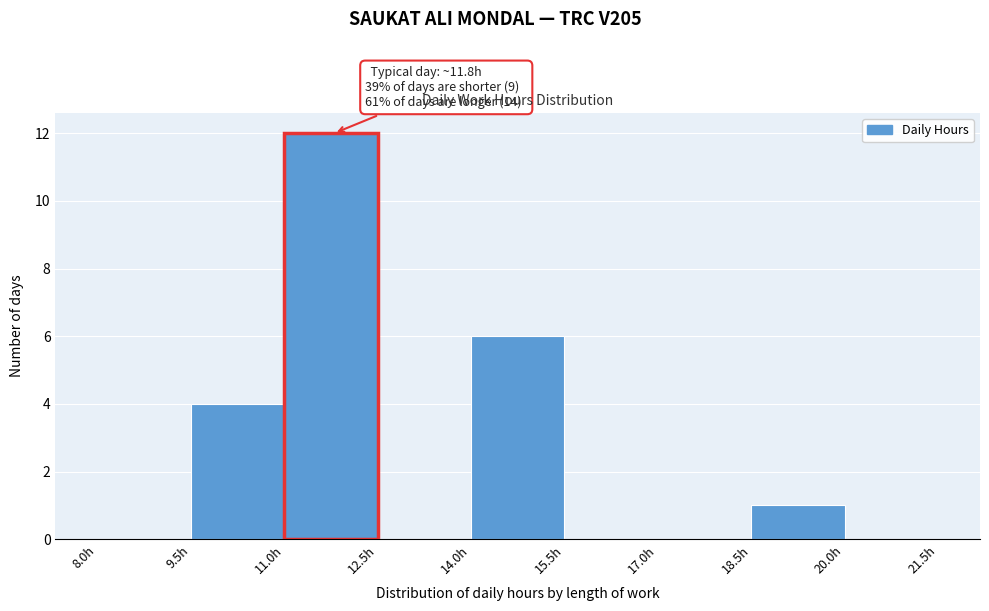

Over which range of the x-axis is the bar tallest?

11.0 to 12.5